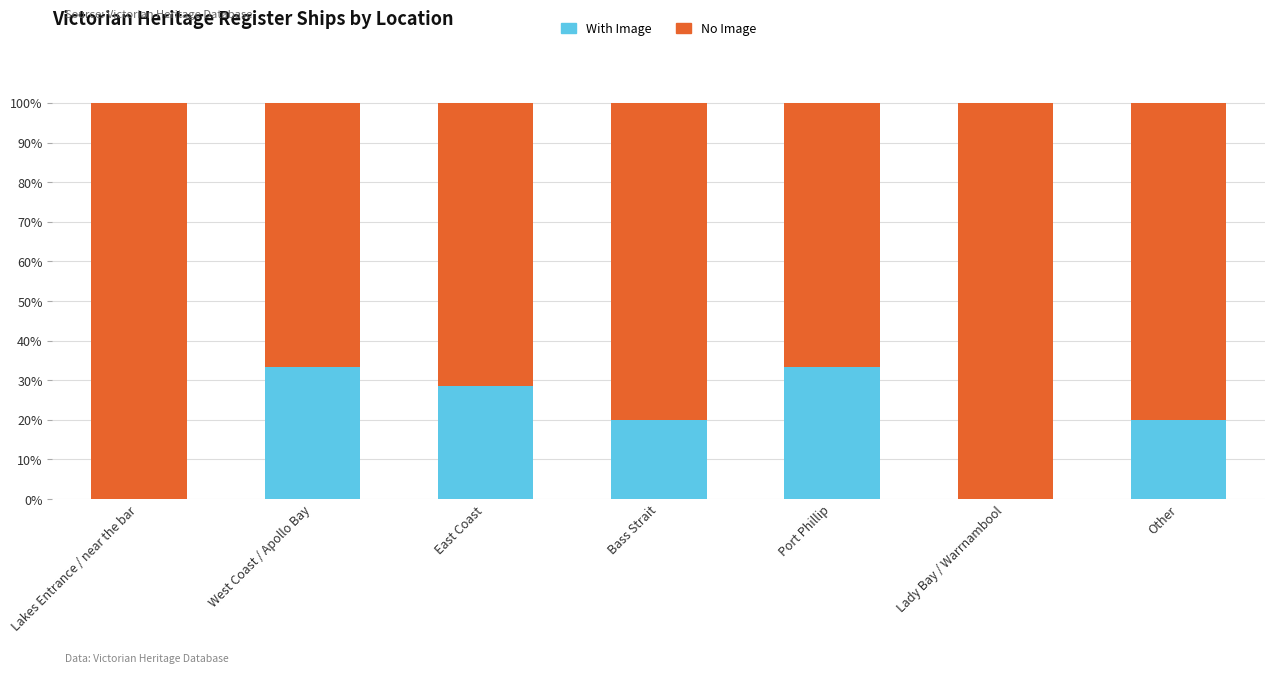

What is the total value across all series at East Coast?

100.0